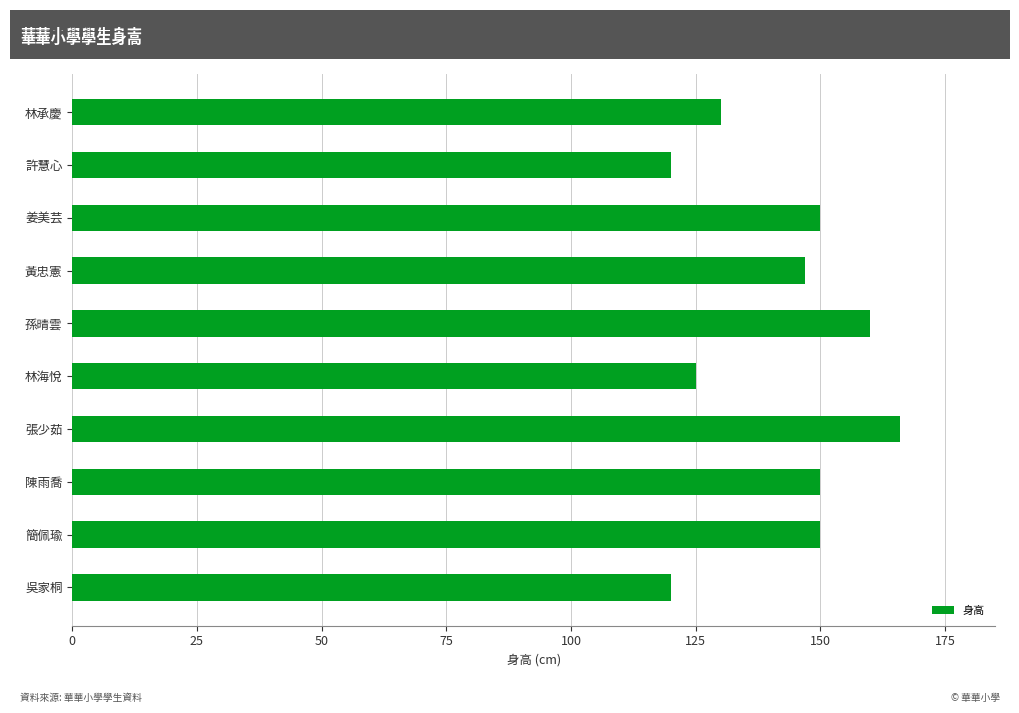

Between 許慧心 and 張少茹, which is larger?

張少茹